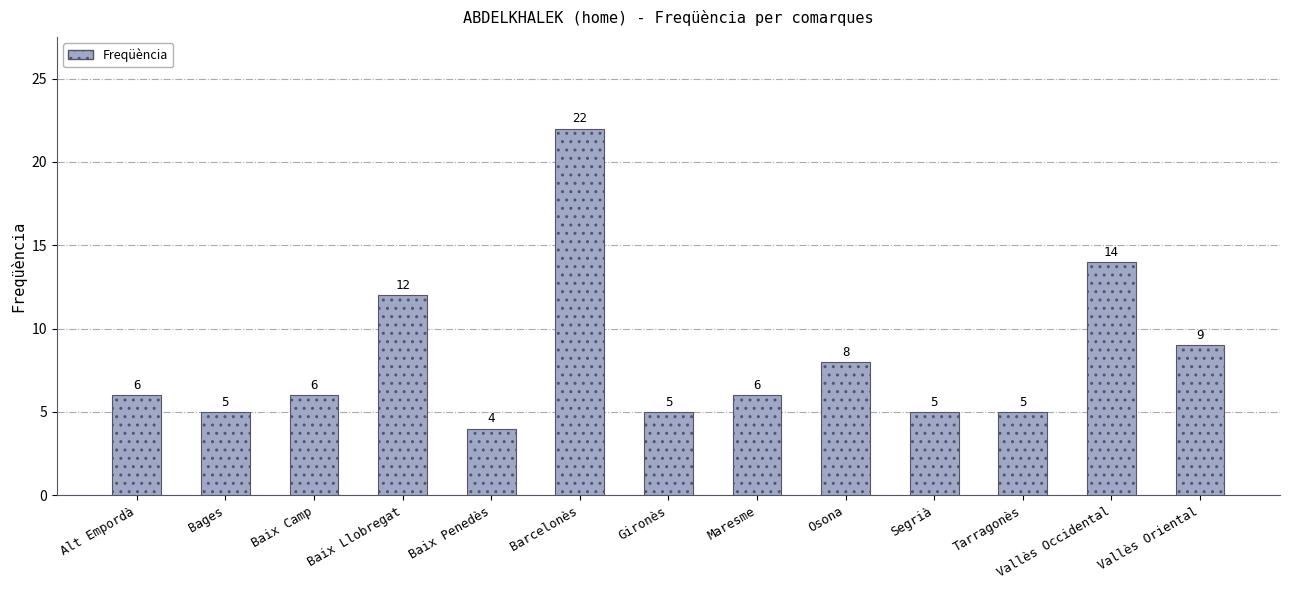

Read the value at Baix Penedès, to the nearest 5.

5